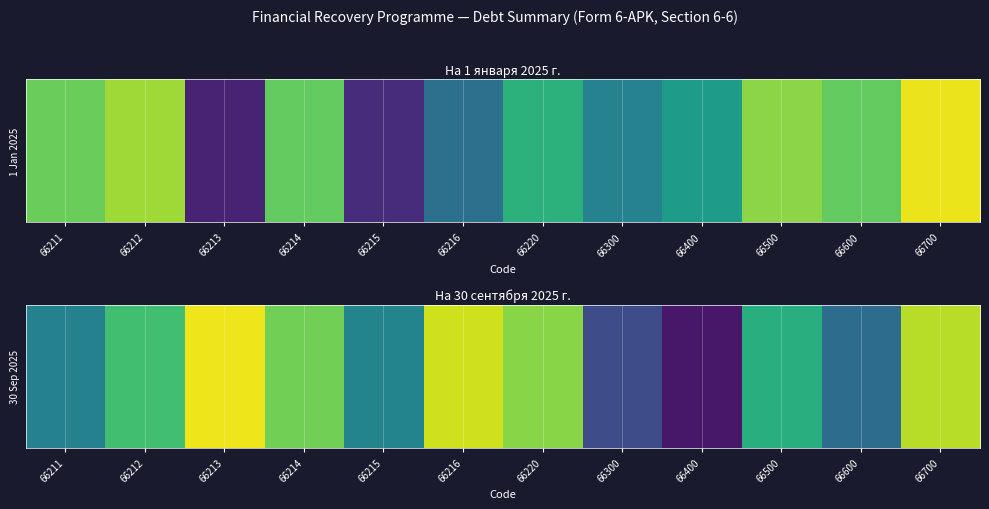

List the labels in order of value, largest first.

66213, 66216, 66700, 66220, 66214, 66212, 66500, 66215, 66211, 66600, 66300, 66400